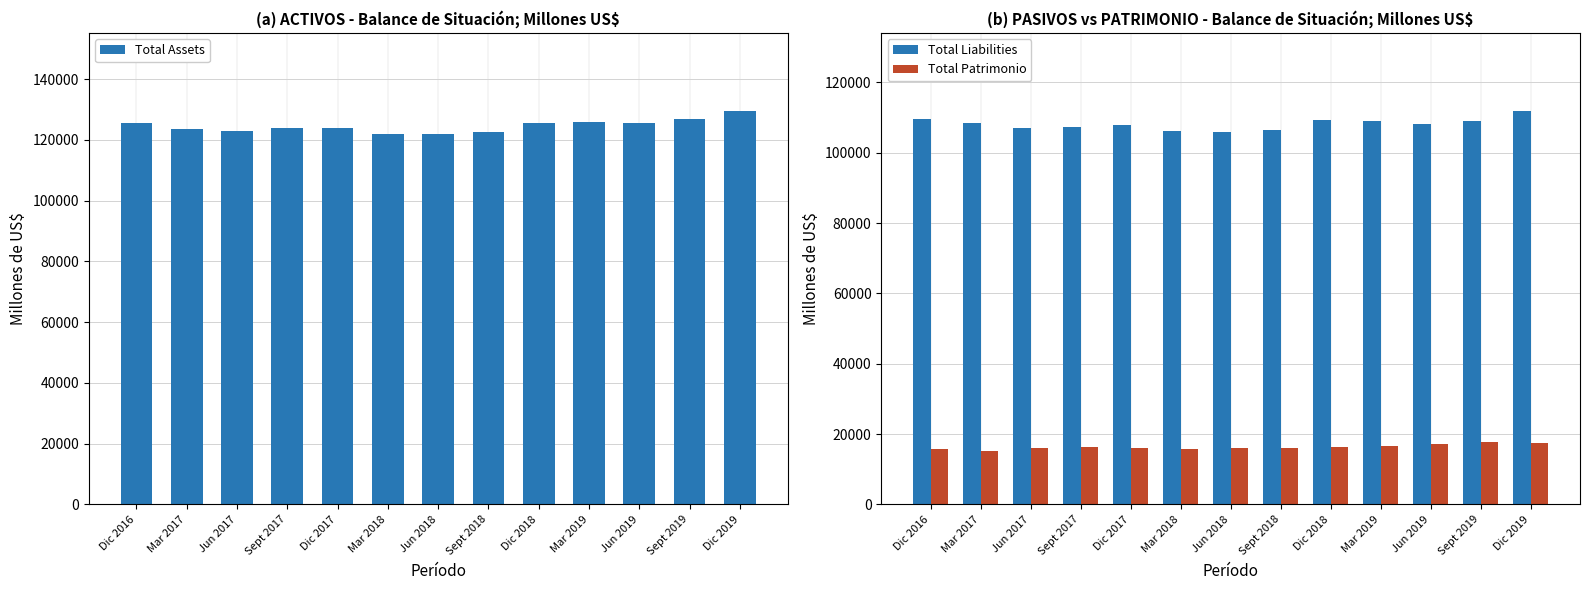

Reading right to left, transcribe all the data shown in this chart.

Total Assets: 129350.8	126794.8	125391.8	125786.1	125641.6	122537.3	121878.6	121906.6	123854.9	123737.4	122939.9	123599.1	125610.1
Total Liabilities: 111764.2	109115.8	108272.3	109037.4	109351.5	106447.9	105945.8	106156.3	107878.2	107451.9	107024.4	108345.0	109715.0
Total Patrimonio: 17586.5	17678.9	17119.5	16748.7	16290.1	16089.4	15932.8	15750.3	15976.7	16285.9	15915.9	15253.7	15895.0